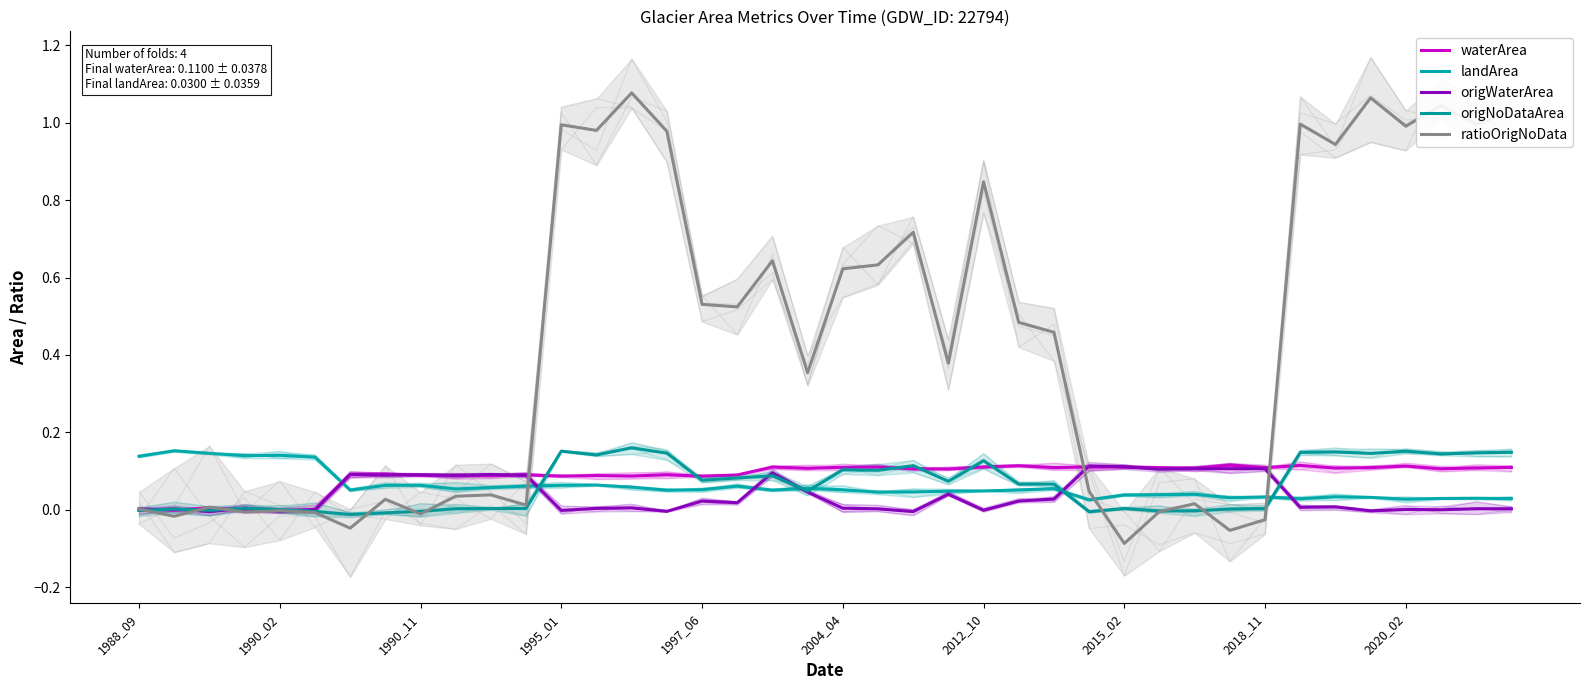

Count the number of categories in the chart.

40